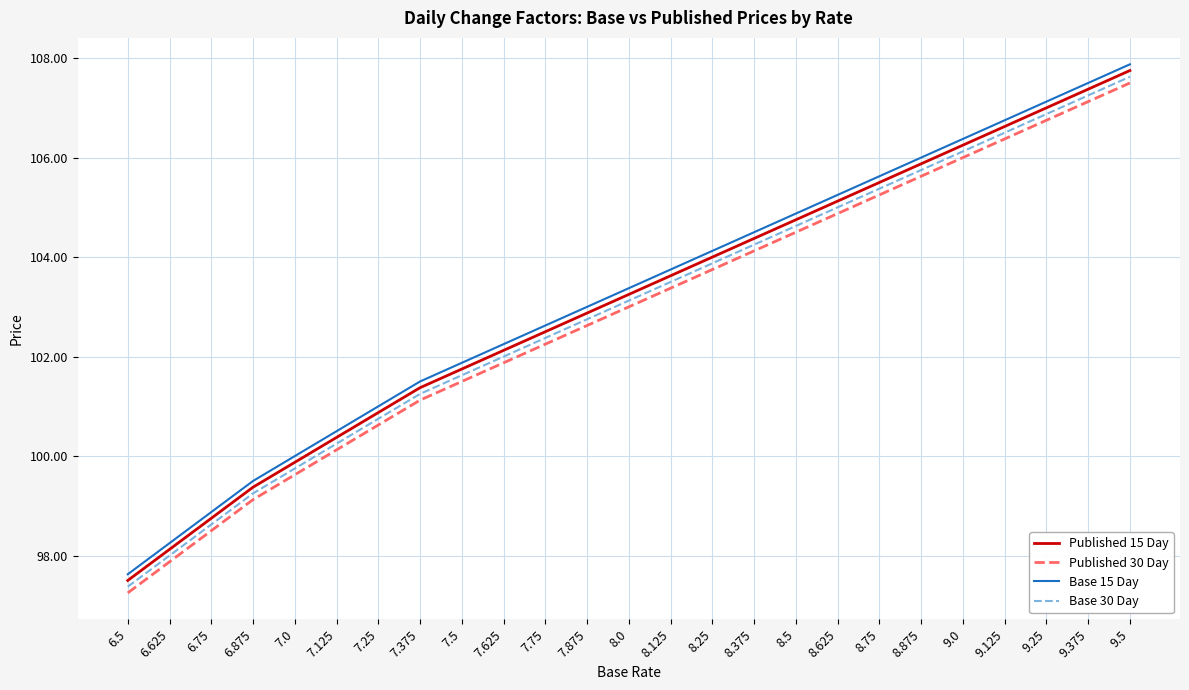

The value of Published 15 Day at 8.75 is 35.8. True or false?

False